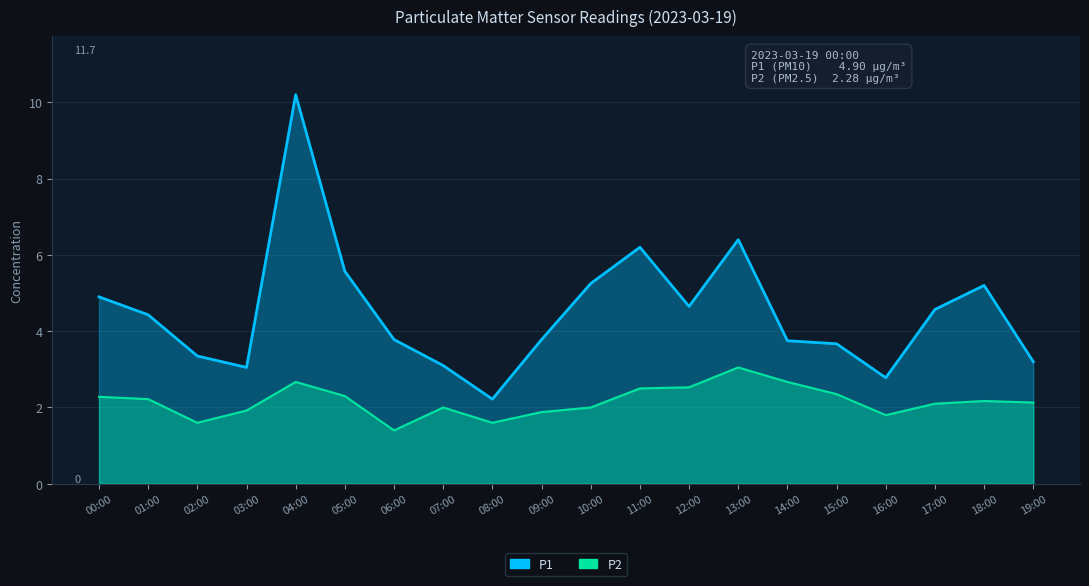

How many data points in P1 are above 4?

10